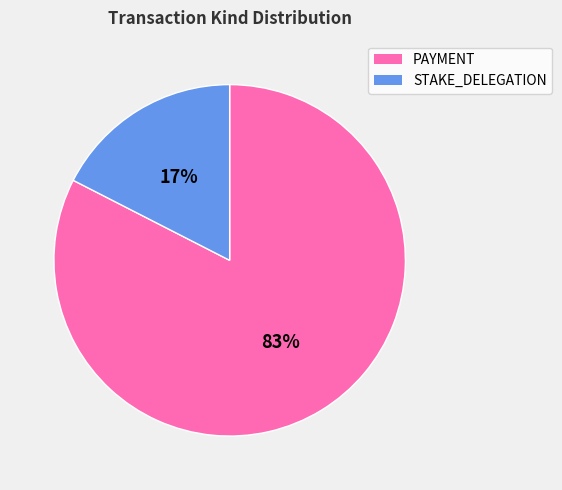

How many segments does this pie chart have?

2